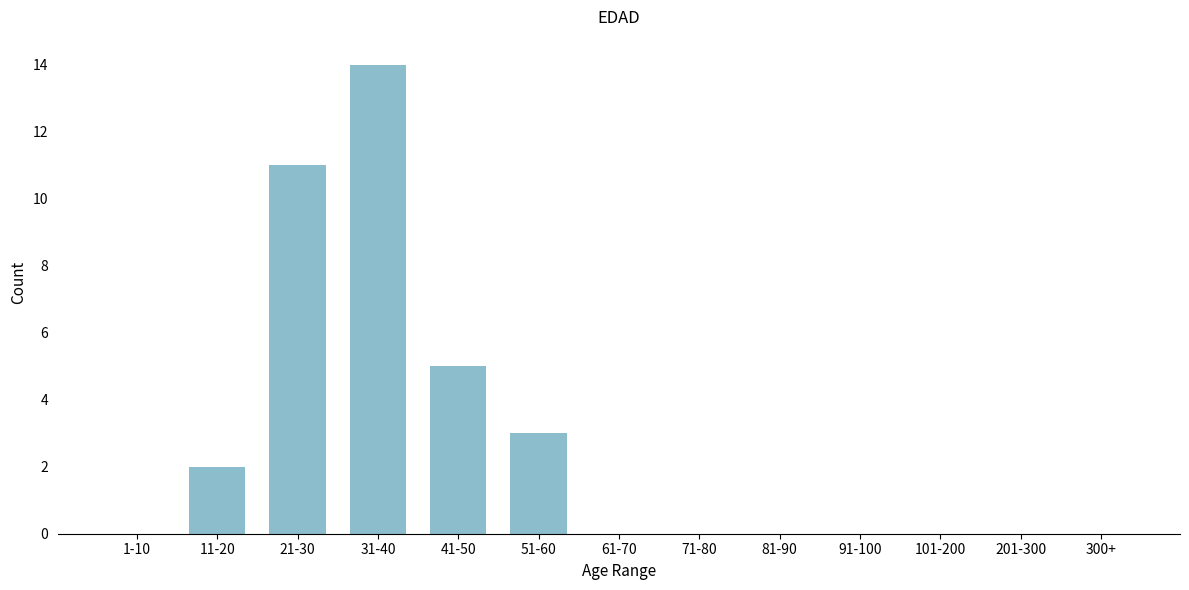

Reading left to right, transcribe all the data shown in this chart.

1-10=0	11-20=2	21-30=11	31-40=14	41-50=5	51-60=3	61-70=0	71-80=0	81-90=0	91-100=0	101-200=0	201-300=0	300+=0